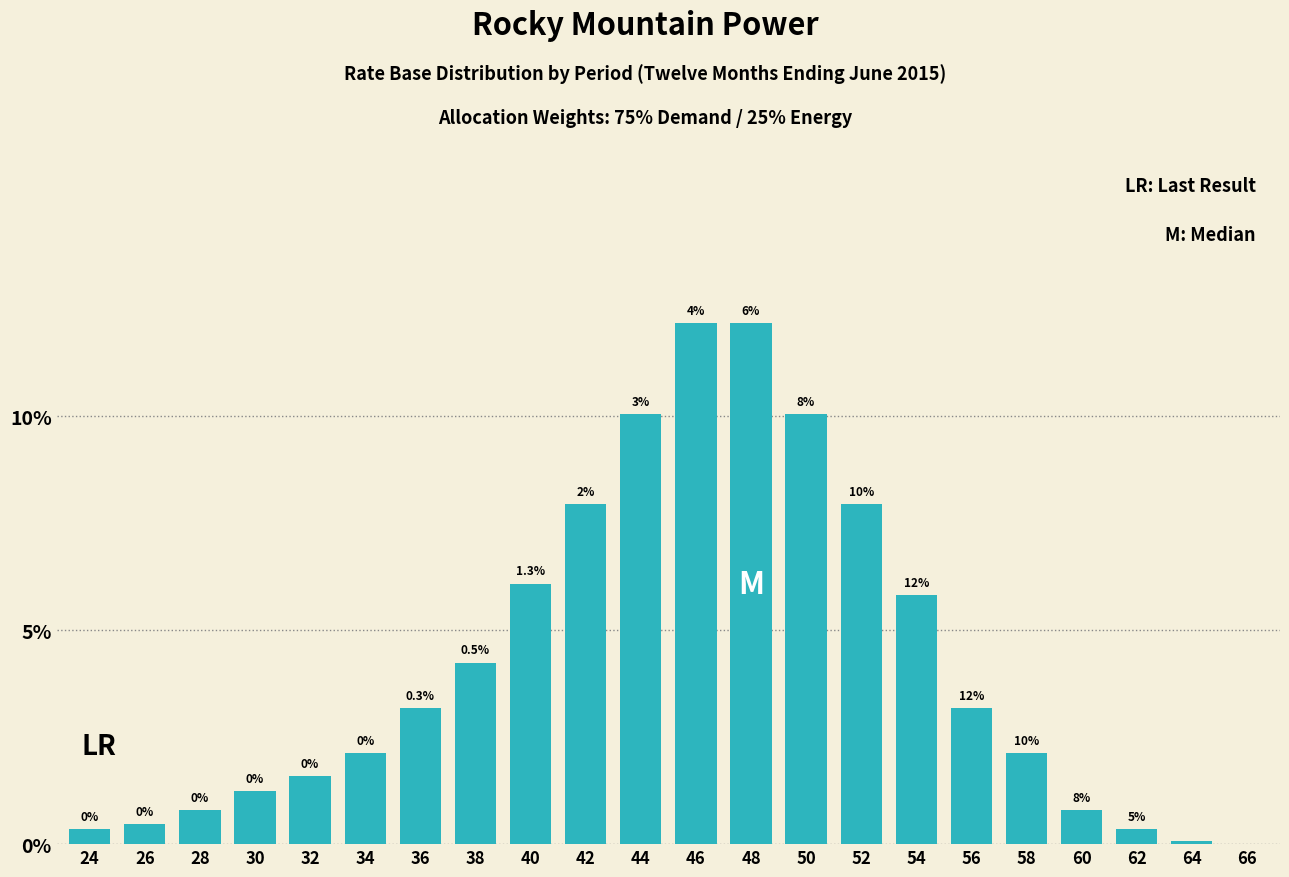

Which has a higher value, 52 or 36?

52